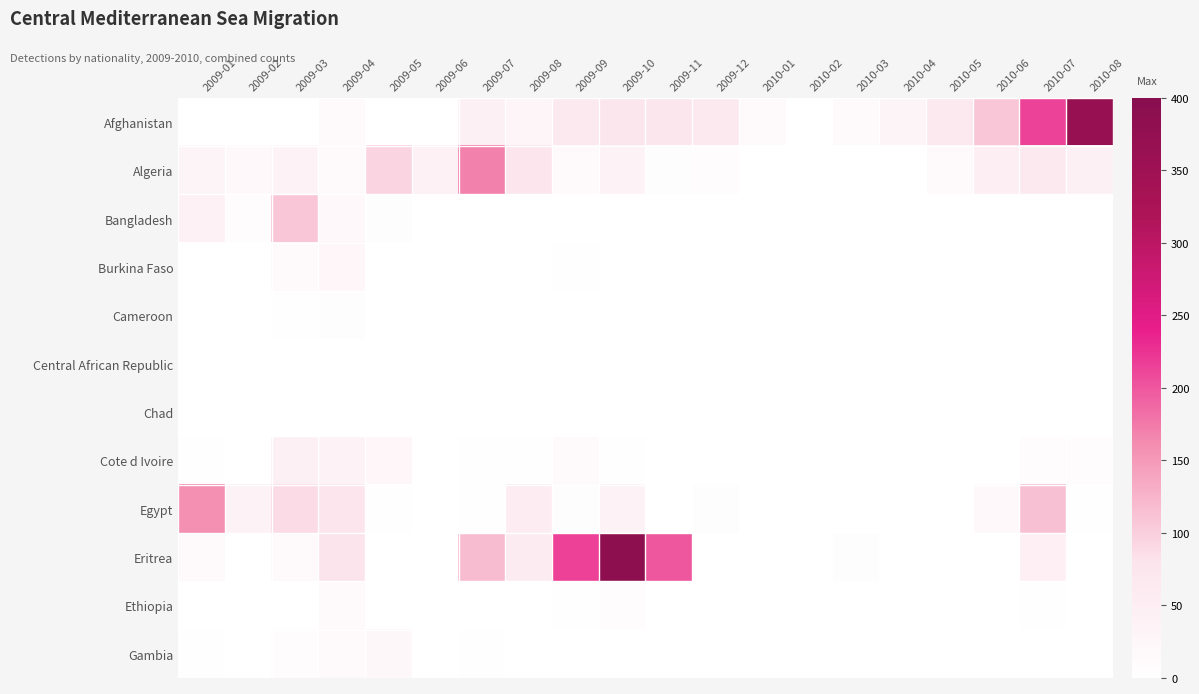

Which has a higher value, 2010-03 or 2009-02?

2010-03